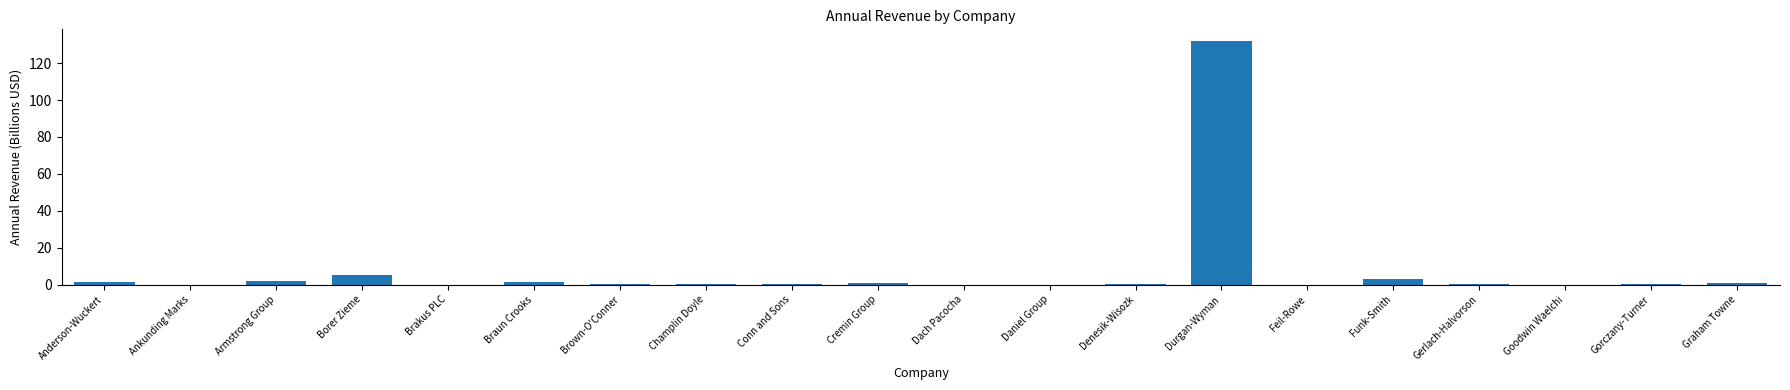

What is the sum of all values?

147.1